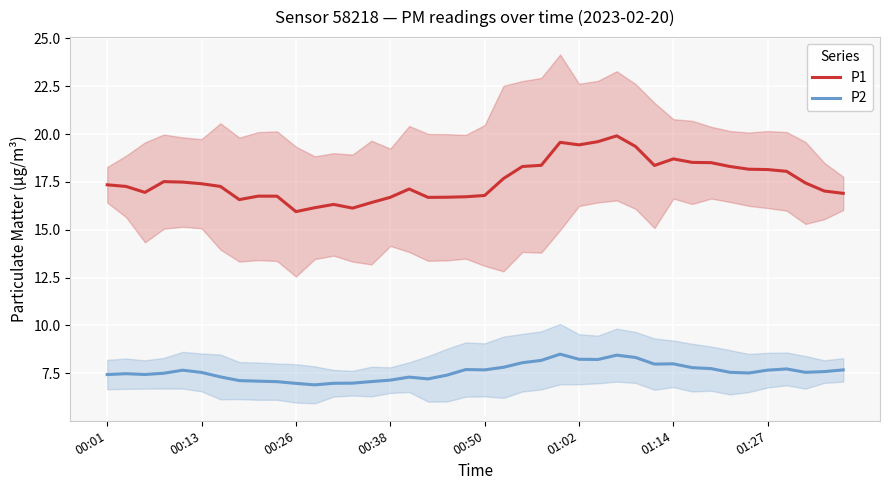

List the series in order of their overall mean, highest first.

P1, P2